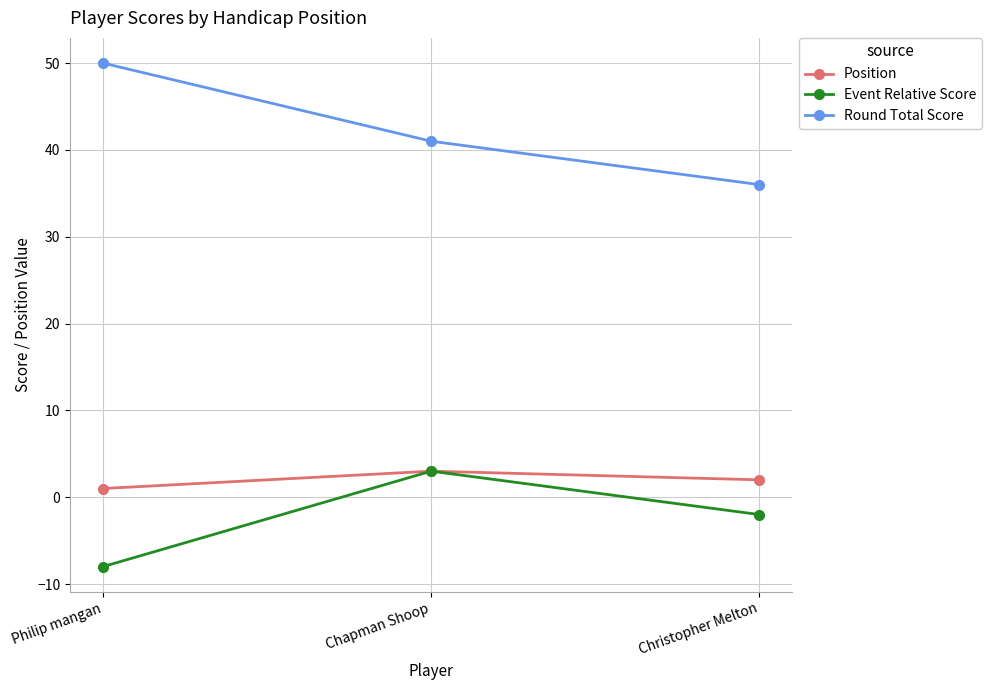

What is the difference between the highest and lowest values at Christopher Melton?

38